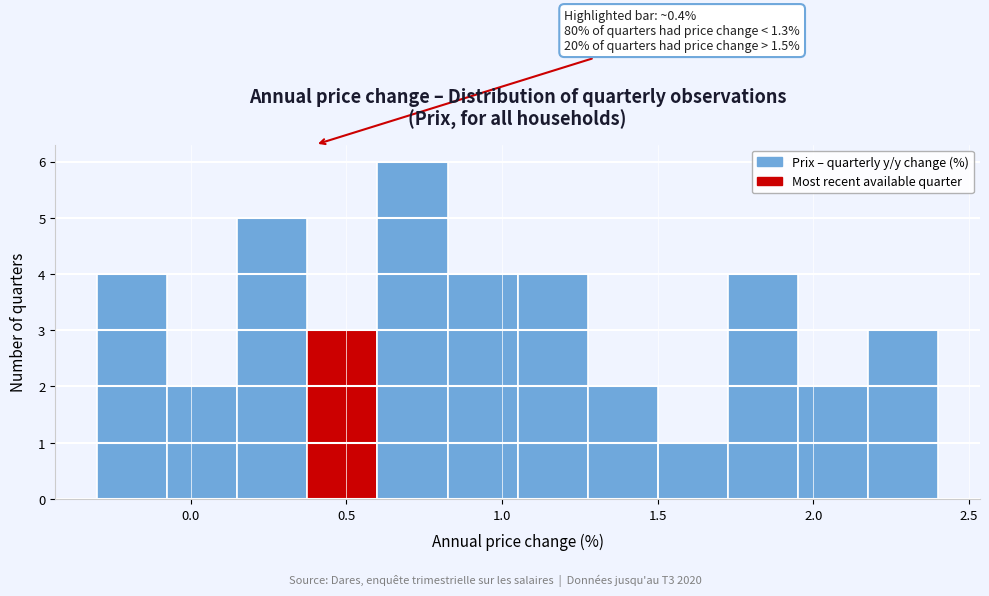

Which range on the x-axis has the tallest bar?

0.600 to 0.825